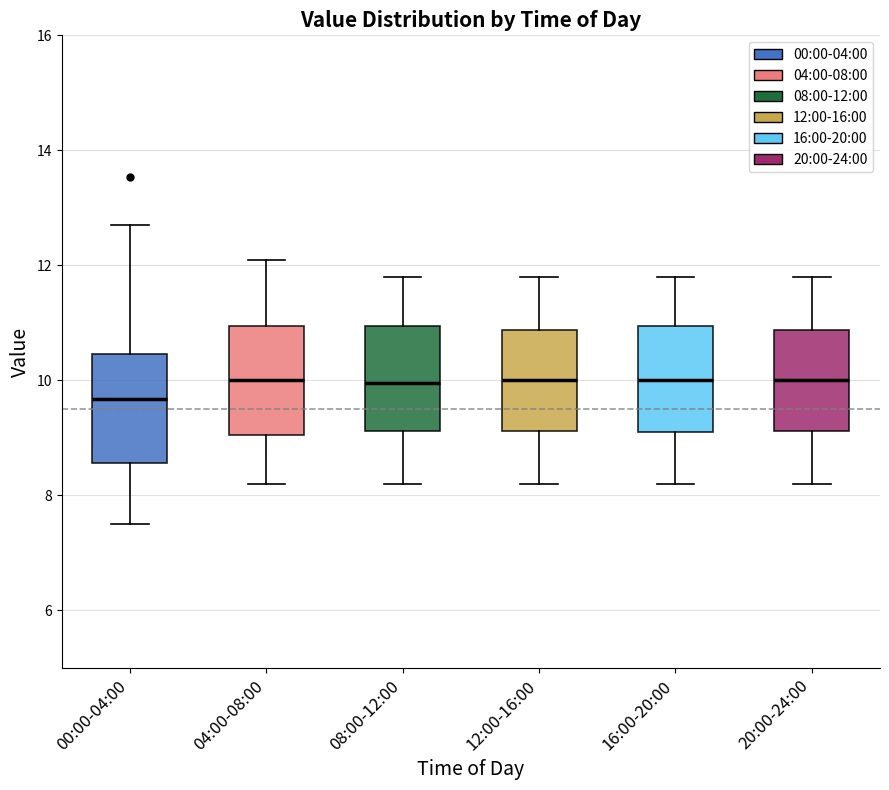

Where is the upper edge of the box for 20:00-24:00 on the y-axis? The values are not printed on the chart, so give them approximately, as read against the axis.

10.8